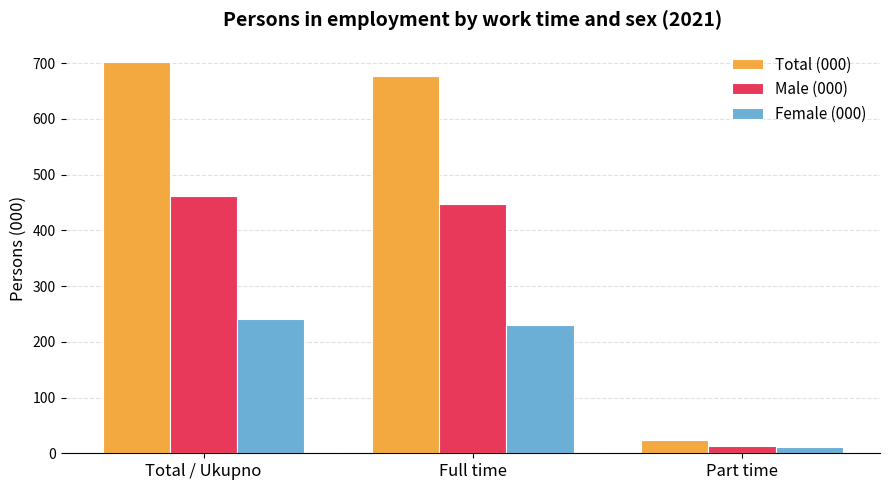

What is the sum of all Total (000) values?

1403.2